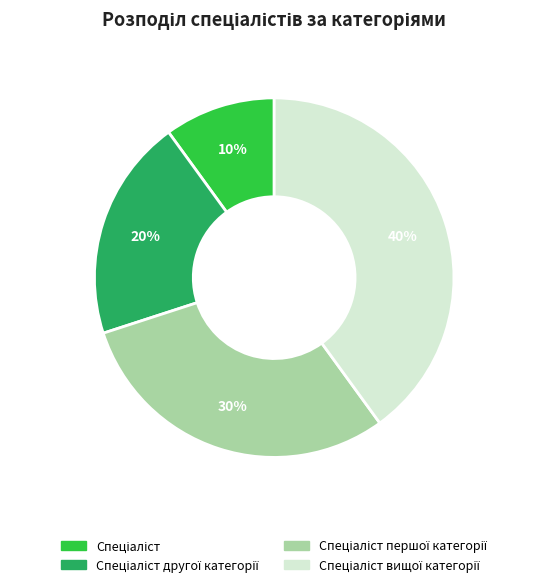

To the nearest percent, what is the average slice percentage?

25%